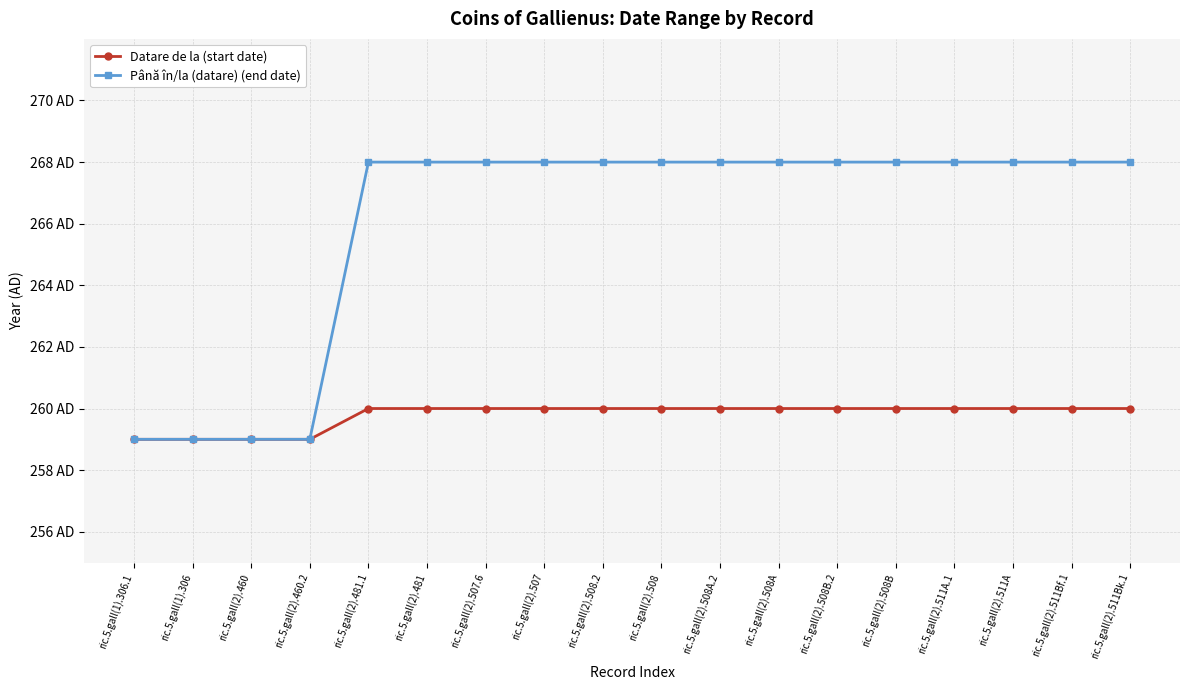

What are all the series names shown in the legend?

Datare de la (start date), Până în/la (datare) (end date)